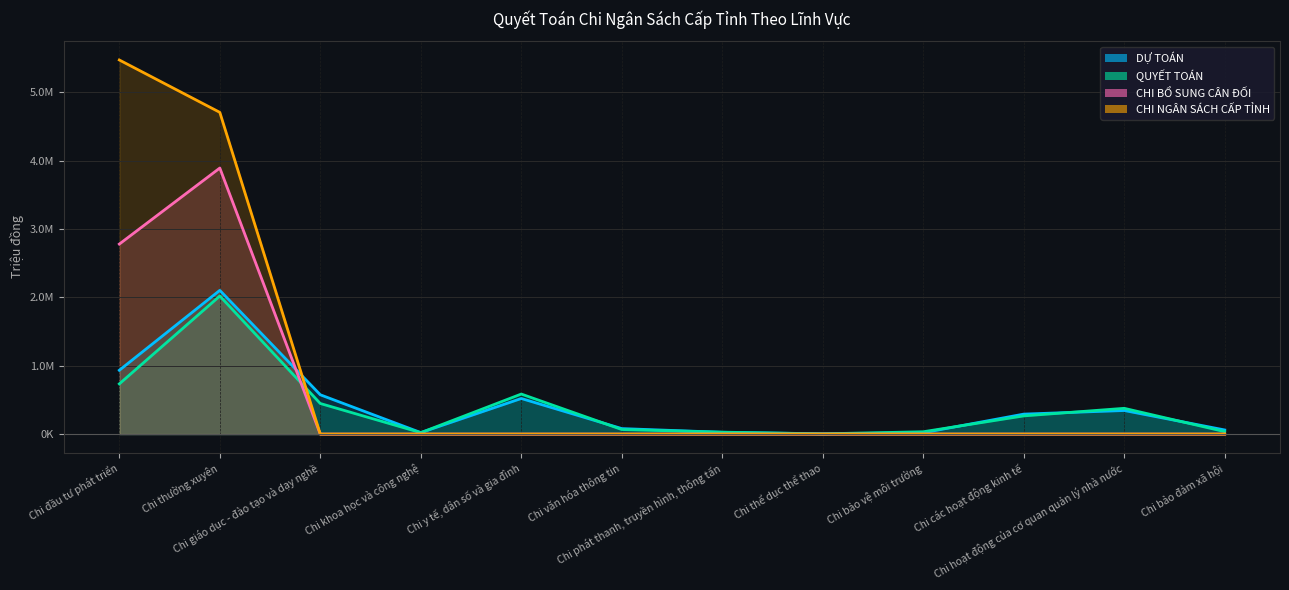

Reading right to left, transcribe all the data shown in this chart.

DỰ TOÁN: Chi bảo đảm xã hội=60320.0	Chi hoạt động của cơ quan quản lý nhà nước=344928.0	Chi các hoạt động kinh tế=292131.0	Chi bảo vệ môi trường=19665.0	Chi thể dục thể thao=3120.0	Chi phát thanh, truyền hình, thông tấn=26118.0	Chi văn hóa thông tin=80432.0	Chi y tế, dân số và gia đình=520730.0	Chi khoa học và công nghệ=21883.0	Chi giáo dục - đào tạo và dạy nghề=574777.0	Chi thường xuyên=2102257.0	Chi đầu tư phát triển=933329.0
QUYẾT TOÁN: Chi bảo đảm xã hội=35760.6	Chi hoạt động của cơ quan quản lý nhà nước=376877.0	Chi các hoạt động kinh tế=266043.7	Chi bảo vệ môi trường=34218.7	Chi thể dục thể thao=3664.3	Chi phát thanh, truyền hình, thông tấn=28189.6	Chi văn hóa thông tin=66537.9	Chi y tế, dân số và gia đình=585639.8	Chi khoa học và công nghệ=20753.3	Chi giáo dục - đào tạo và dạy nghề=447418.6	Chi thường xuyên=2019613.2	Chi đầu tư phát triển=734179.5
CHI BỔ SUNG CÂN ĐỐI: Chi bảo đảm xã hội=0.0	Chi hoạt động của cơ quan quản lý nhà nước=0.0	Chi các hoạt động kinh tế=0.0	Chi bảo vệ môi trường=0.0	Chi thể dục thể thao=0.0	Chi phát thanh, truyền hình, thông tấn=0.0	Chi văn hóa thông tin=0.0	Chi y tế, dân số và gia đình=0.0	Chi khoa học và công nghệ=0.0	Chi giáo dục - đào tạo và dạy nghề=0.0	Chi thường xuyên=3891403.3	Chi đầu tư phát triển=2779049.0
CHI NGÂN SÁCH CẤP TỈNH: Chi bảo đảm xã hội=0.0	Chi hoạt động của cơ quan quản lý nhà nước=0.0	Chi các hoạt động kinh tế=0.0	Chi bảo vệ môi trường=0.0	Chi thể dục thể thao=0.0	Chi phát thanh, truyền hình, thông tấn=0.0	Chi văn hóa thông tin=0.0	Chi y tế, dân số và gia đình=0.0	Chi khoa học và công nghệ=0.0	Chi giáo dục - đào tạo và dạy nghề=0.0	Chi thường xuyên=4705824.3	Chi đầu tư phát triển=5471720.0